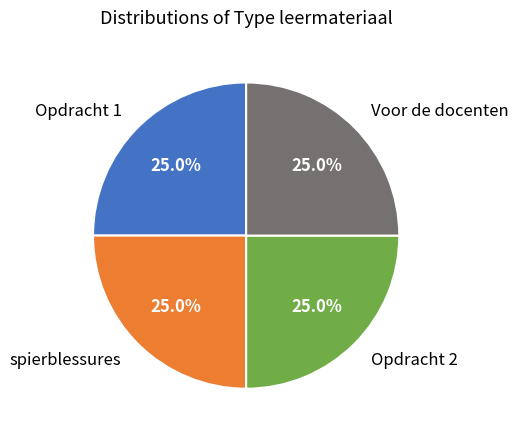

To the nearest percent, what percentage of the pie is Opdracht 2?

25%